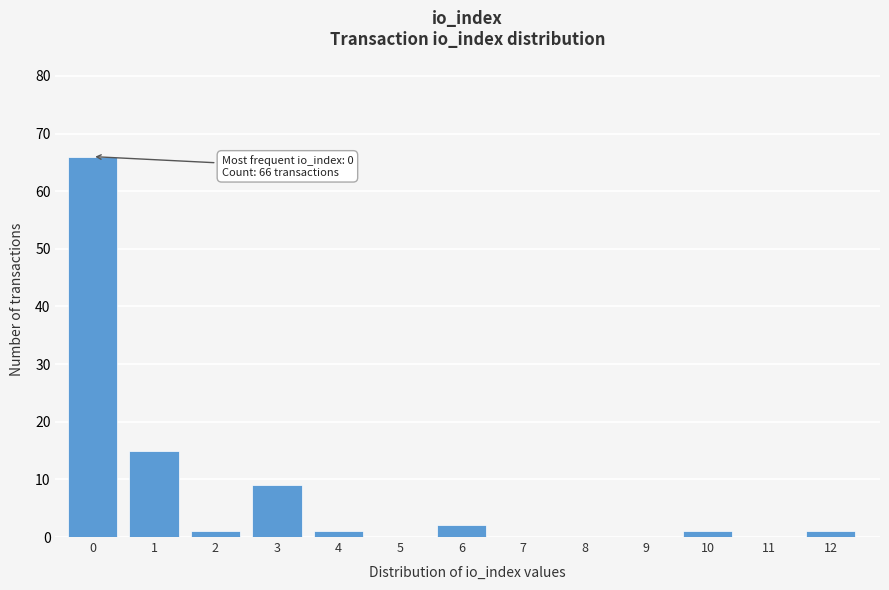

Reading right to left, what are all the values shown in this chart?

12=1	11=0	10=1	9=0	8=0	7=0	6=2	5=0	4=1	3=9	2=1	1=15	0=66